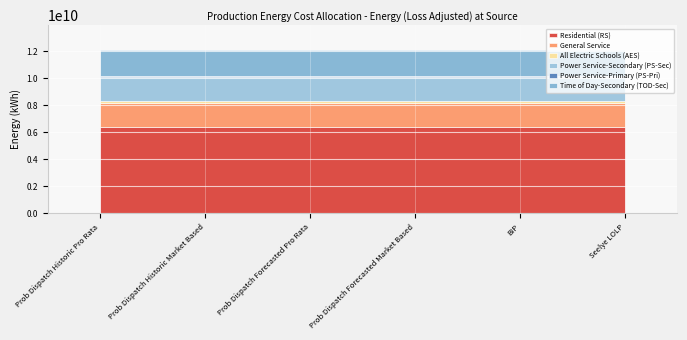

What is the greatest value displayed?

6363754931.6